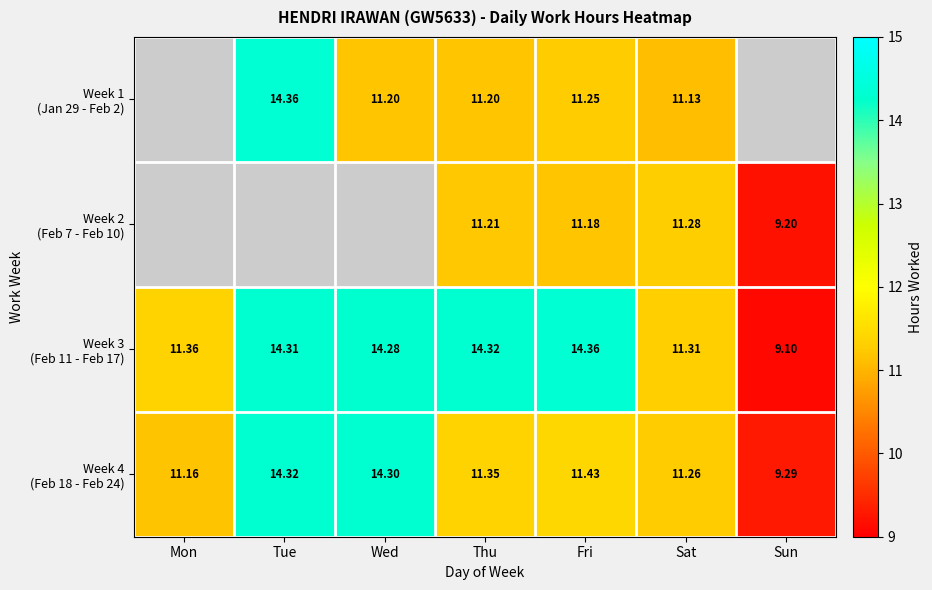

What is the sum of the Week 3 (Feb 11 - Feb 17) values at Wed and Tue?

28.6